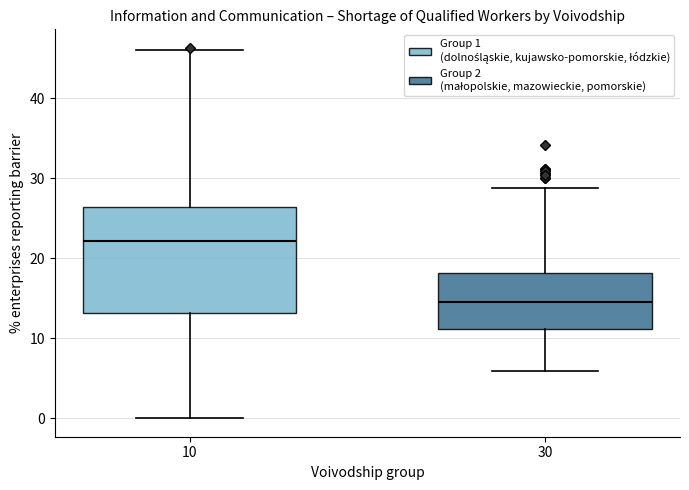

Reading left to right, read every box against the y-axis: the position of its median line, the range the box covers, and the ends of its whiskers. The values are not printed on the chart, so give them approximately, as read against the axis.

10: median 22, box 13 to 26, whiskers 0 to 46
30: median 15, box 11 to 18, whiskers 6 to 29